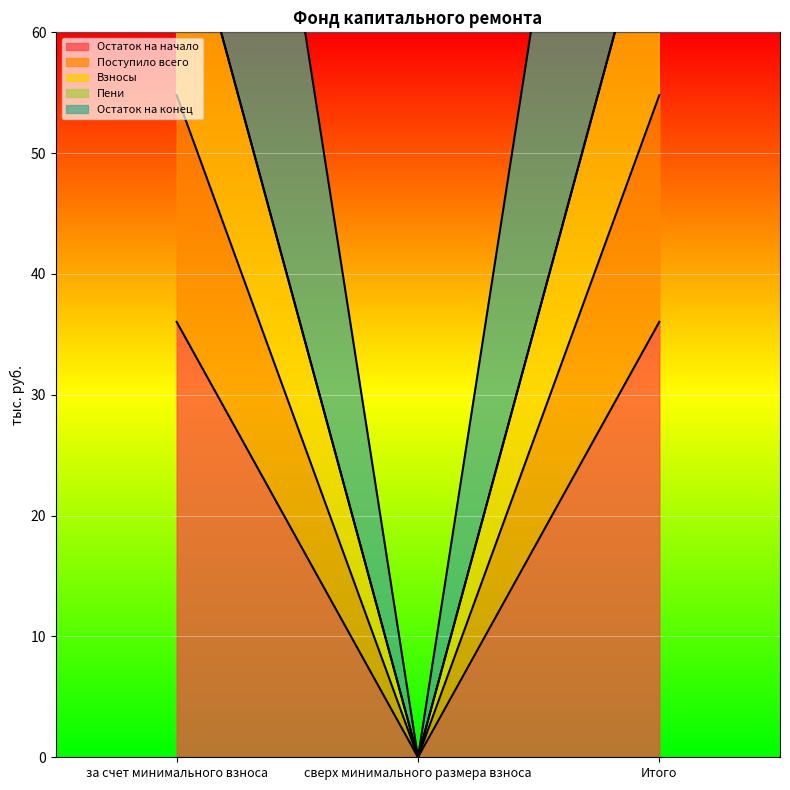

At how many categories does at least one series exceed 56?

2